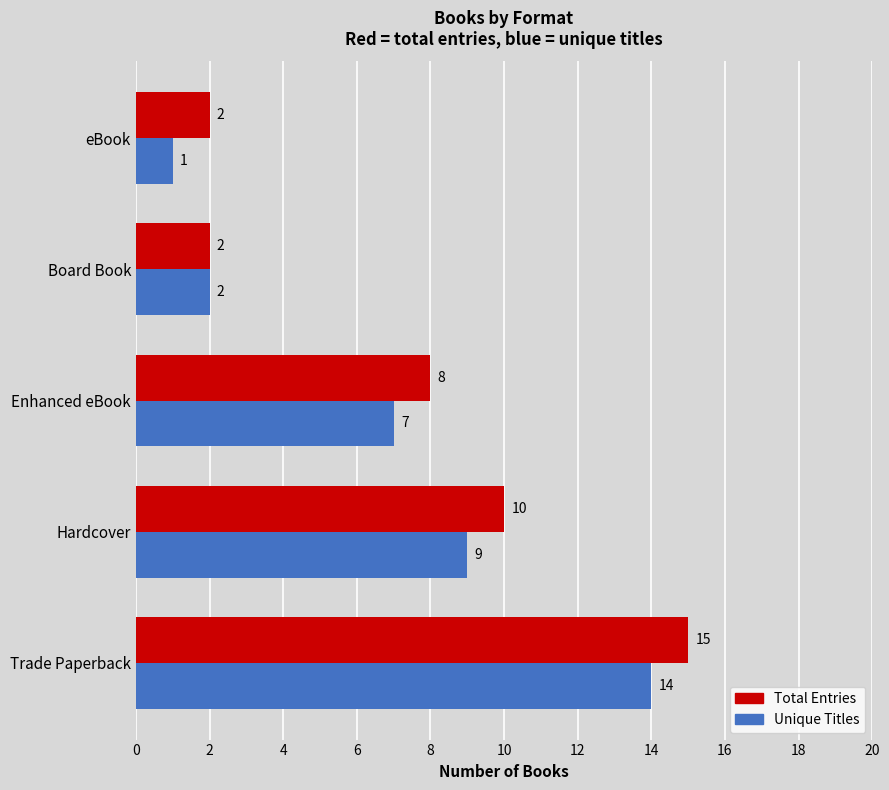

The Total Entries series shows 3 at Board Book. True or false?

False